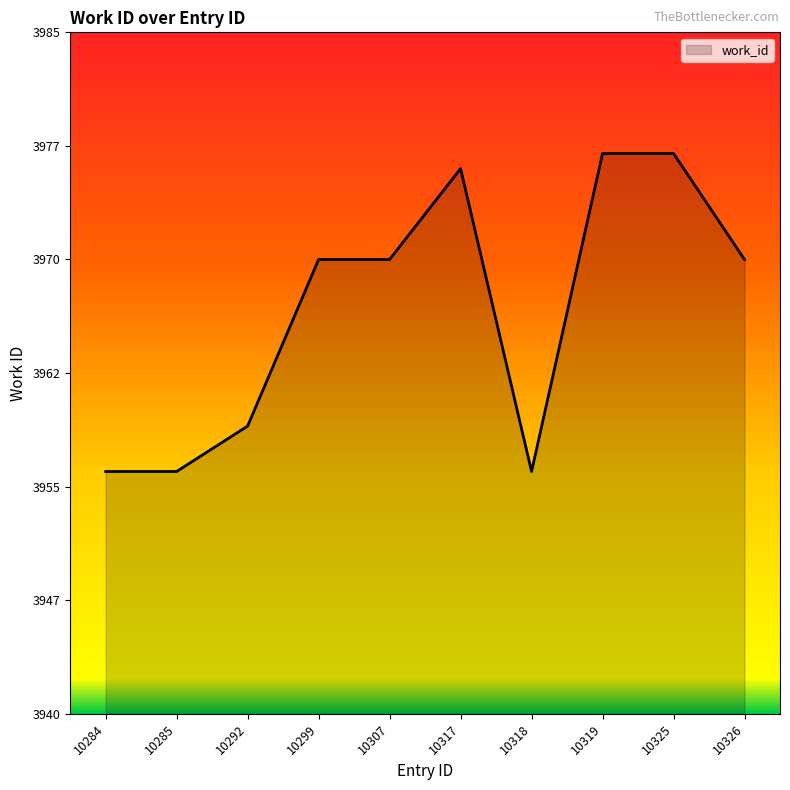

Approximately how many times larger is the value at 10285 compared to 10299?

1.0